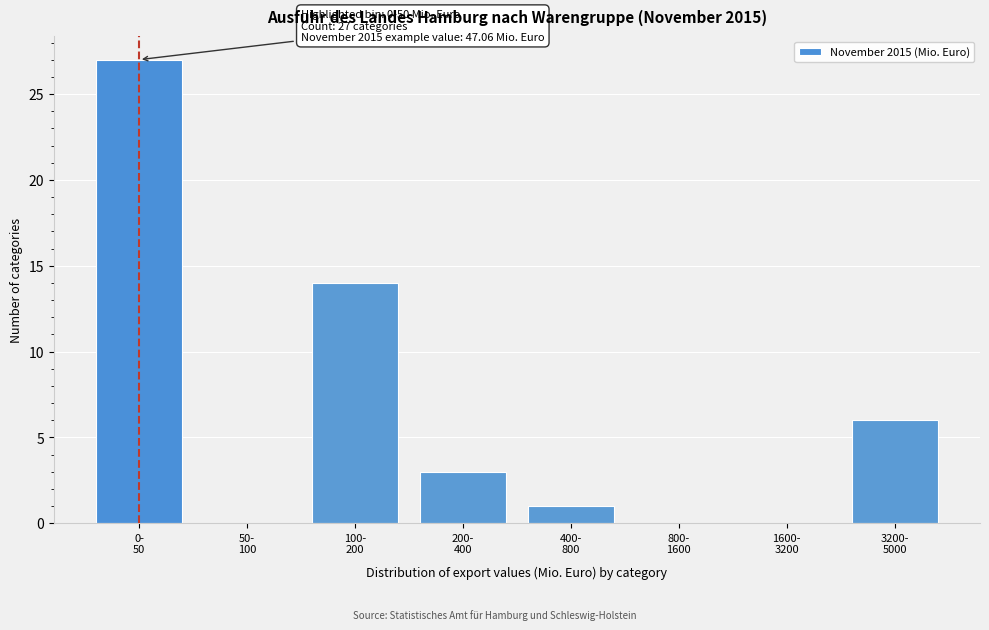

What is the sum of all values?

51